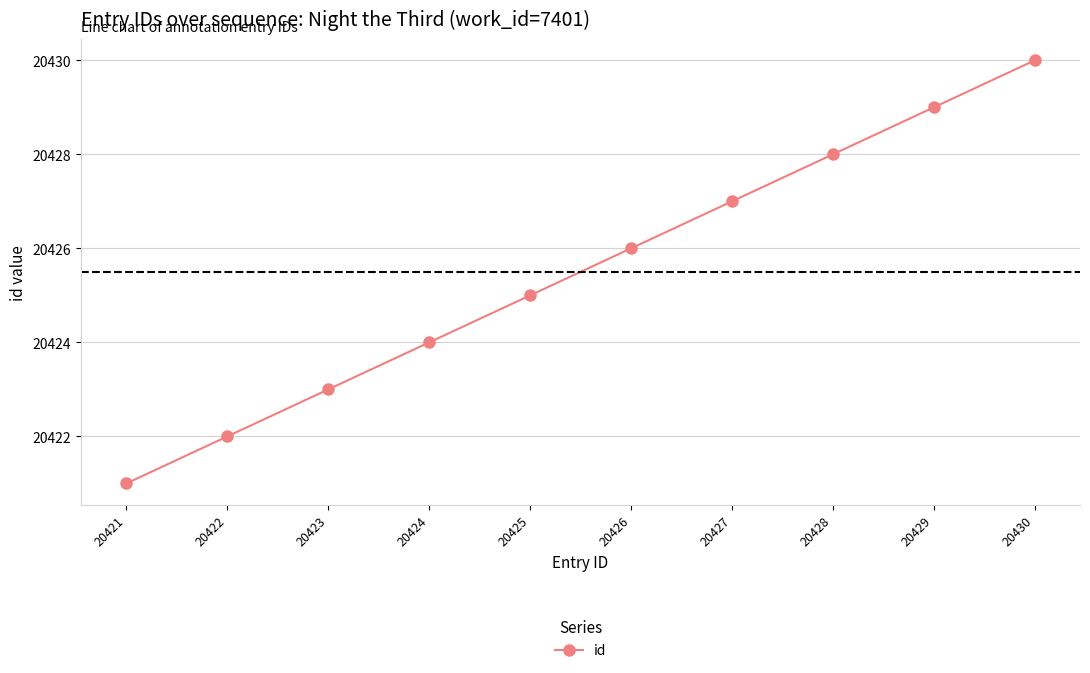

What is the value of the 3rd point from the left?

20423